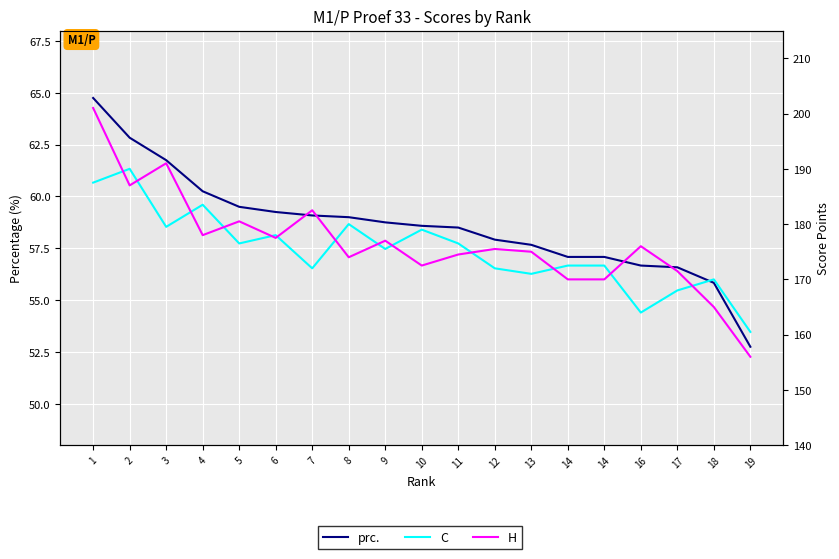

What is the minimum value for prc.?

52.8